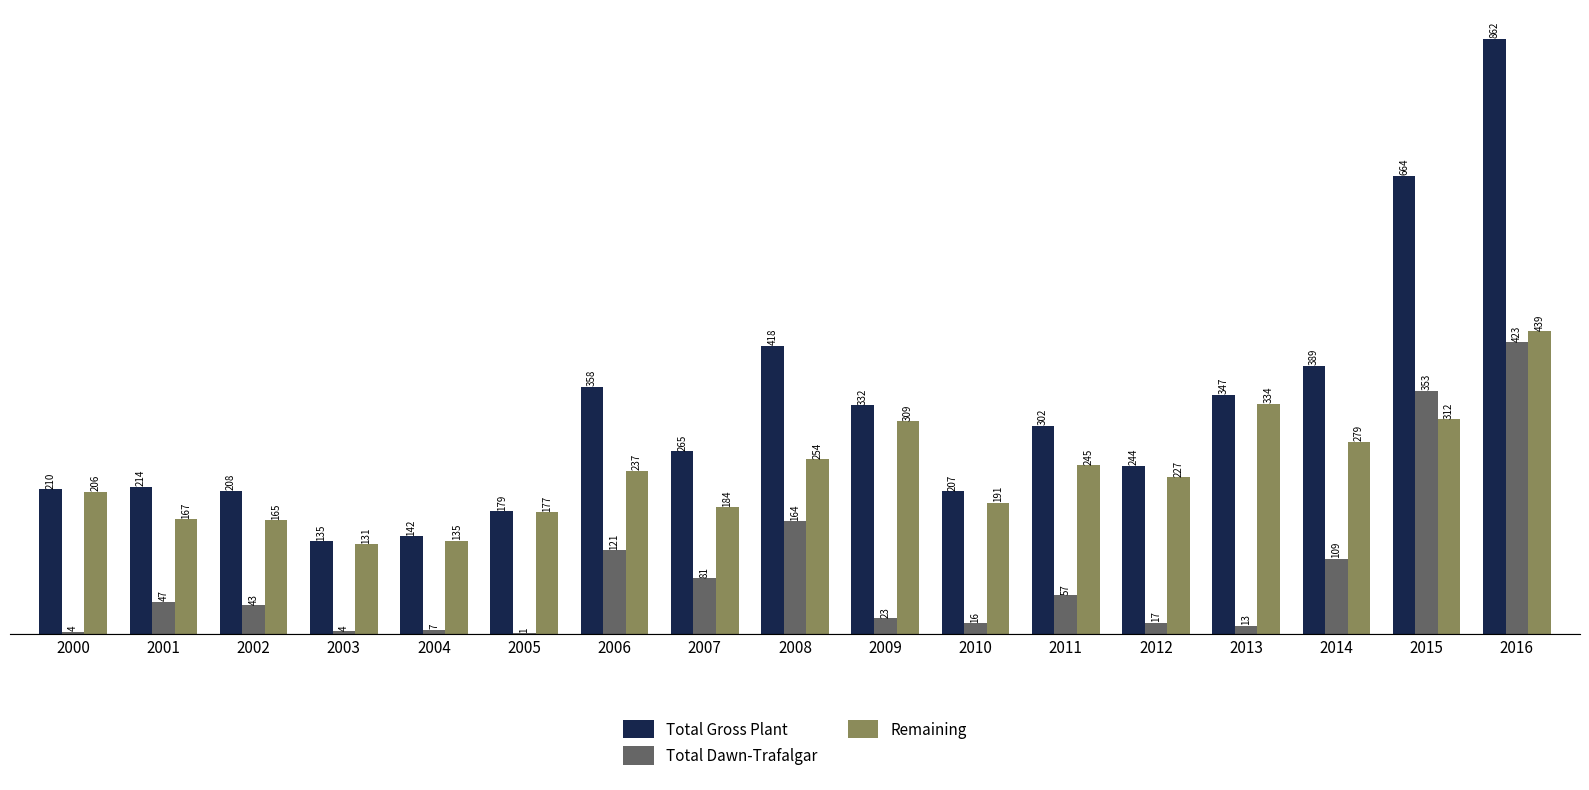

At which label is Total Gross Plant closest to 498?

2008